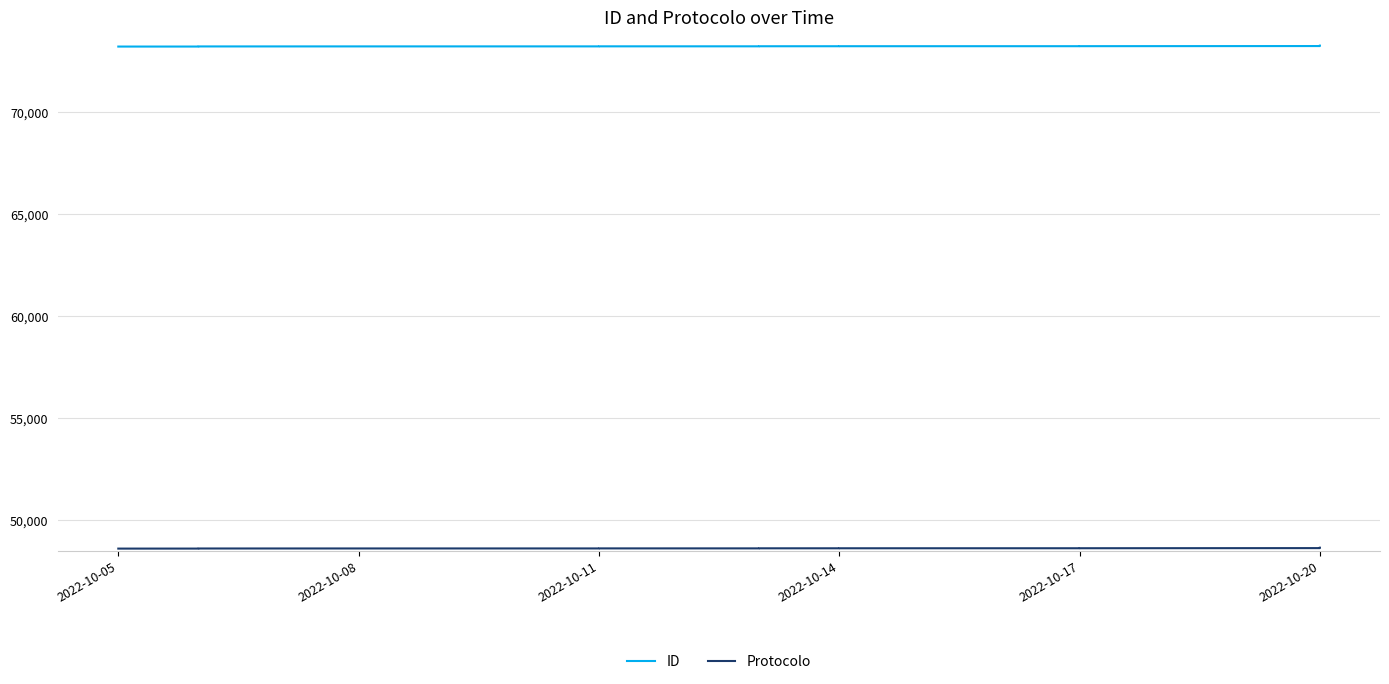

How many lines are shown in the chart?

2